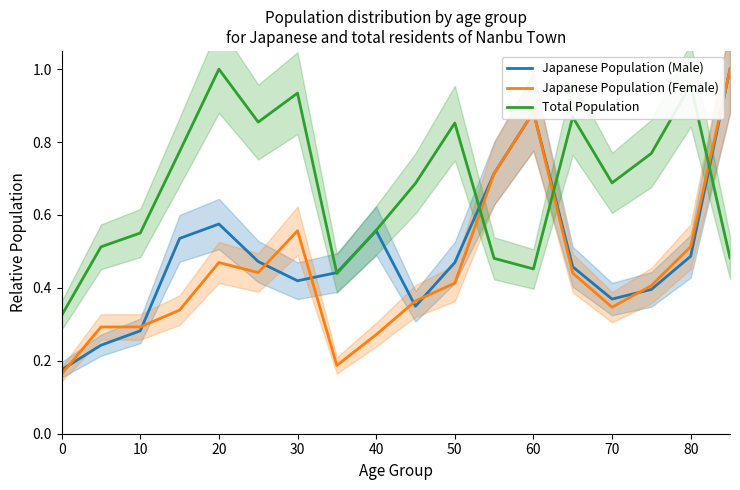

After their last crossing, which series has the higher values: Total Population or Japanese Population (Female)?

Japanese Population (Female)